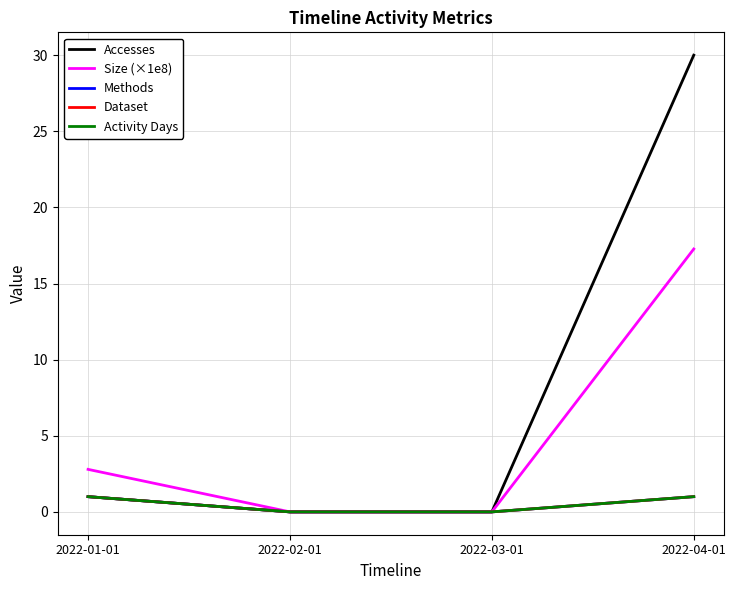

Rank the series at 2022-03-01 from highest to lowest value.

Accesses, Size (×1e8), Methods, Dataset, Activity Days